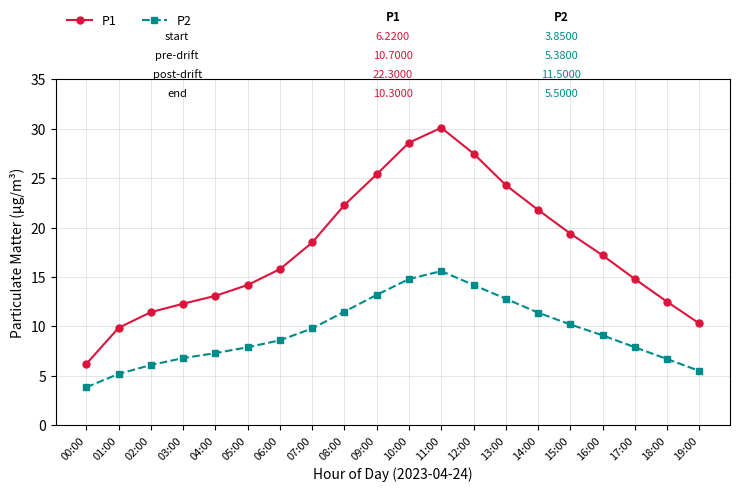

Does the chart display data point markers on the line(s)?

Yes